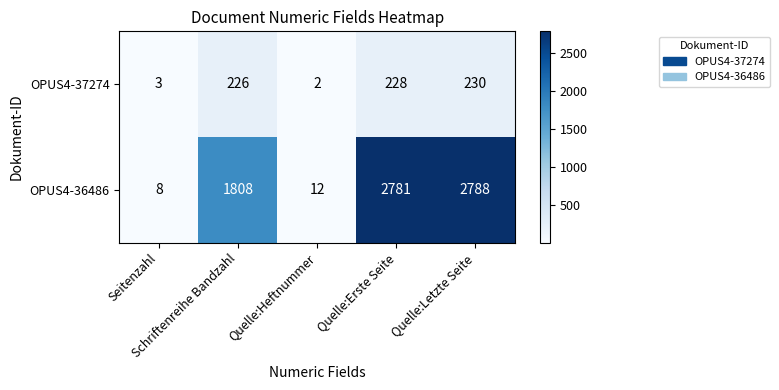

What is the sum of all OPUS4-37274 values?

689